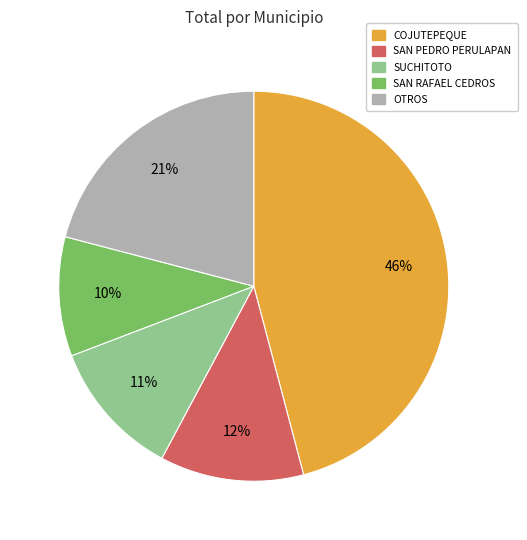

Which has a higher value, SUCHITOTO or SAN PEDRO PERULAPAN?

SAN PEDRO PERULAPAN